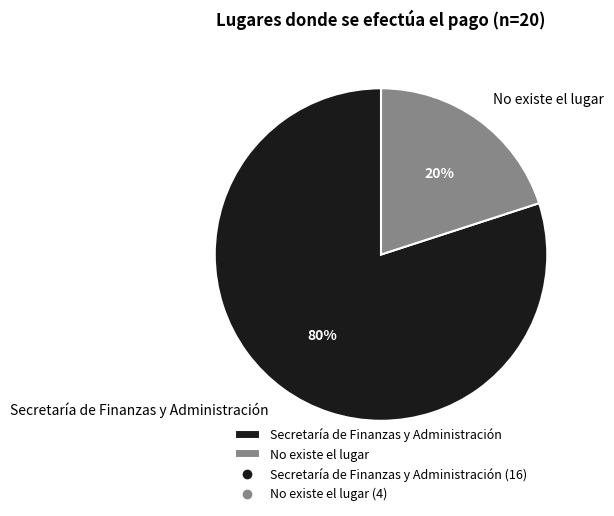

To the nearest percent, what portion does No existe el lugar represent?

20%